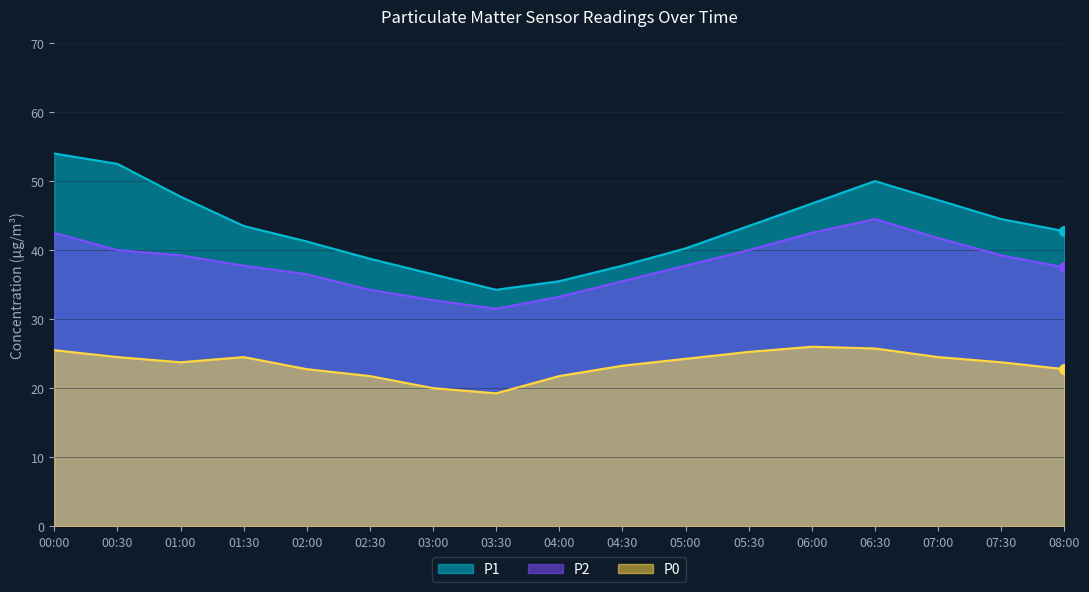

At how many categories does at least one series exceed 51?

2